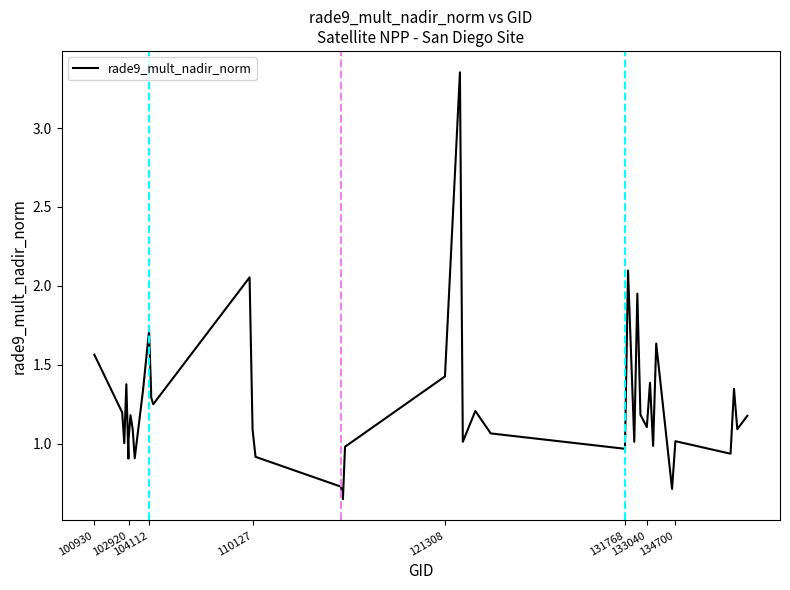

What is the difference between the maximum and minimum values?

2.7